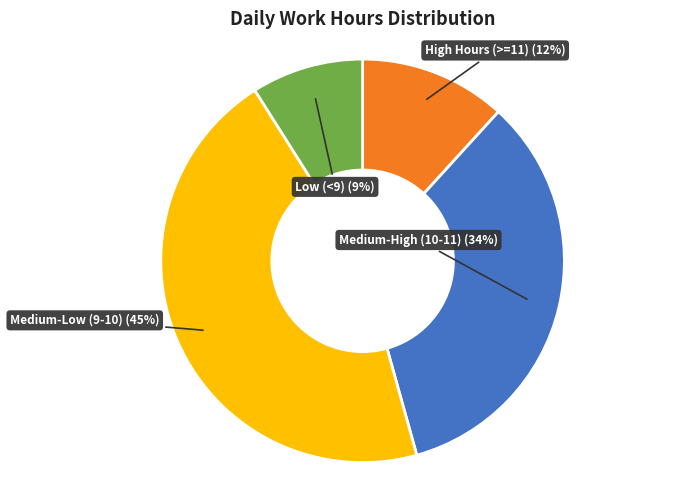

Is there any slice that represents more than half of the pie?

No